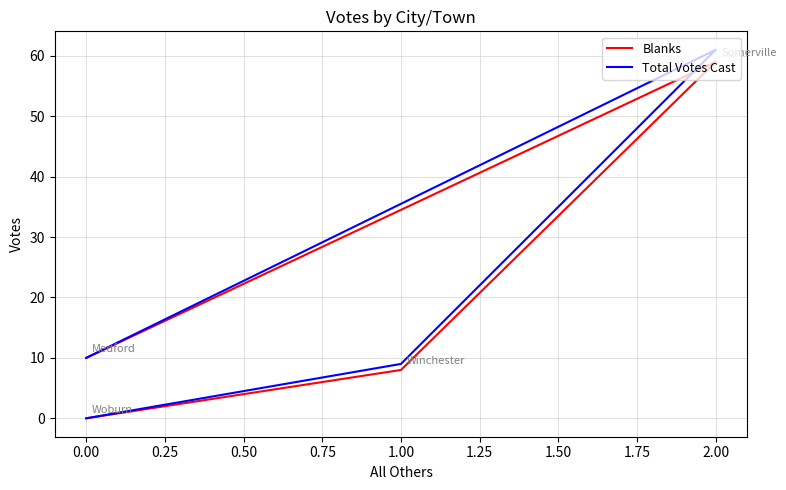

How many lines are shown in the chart?

2